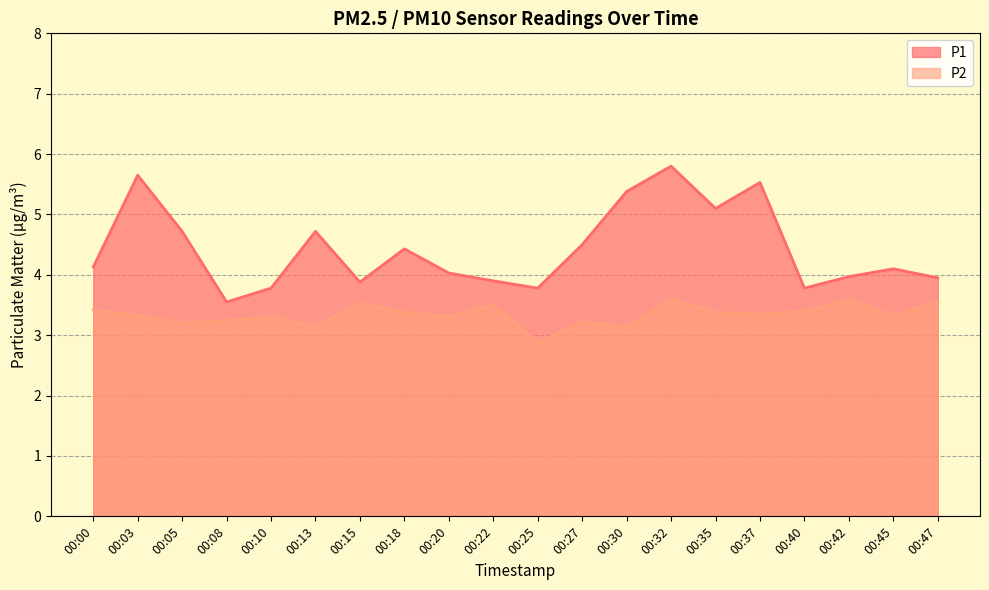

At which label does P1 reach its peak?

00:32